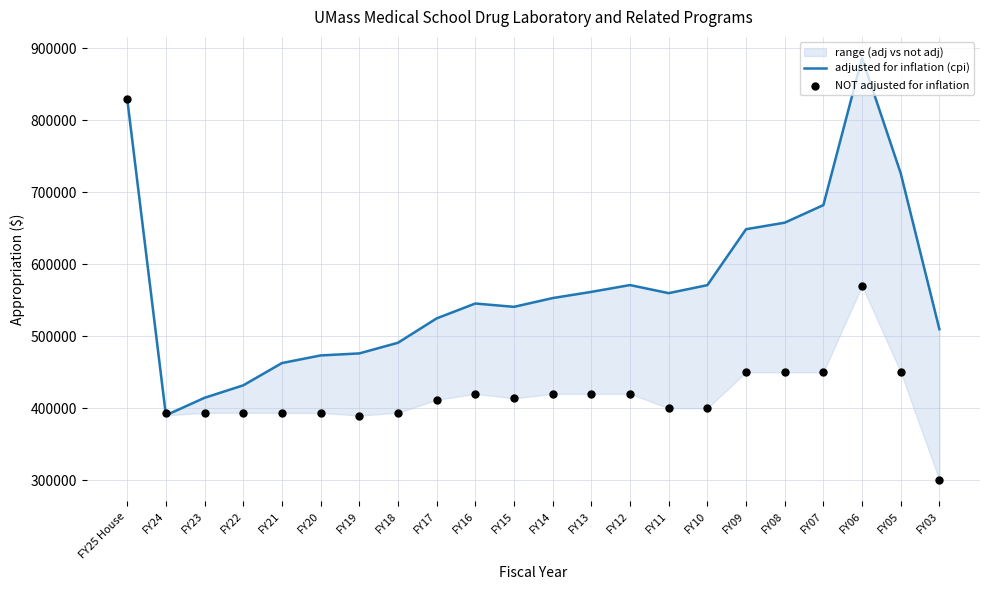

Is the value of NOT adjusted for inflation at FY12 greater than the value of adjusted for inflation (cpi) at FY15?

No